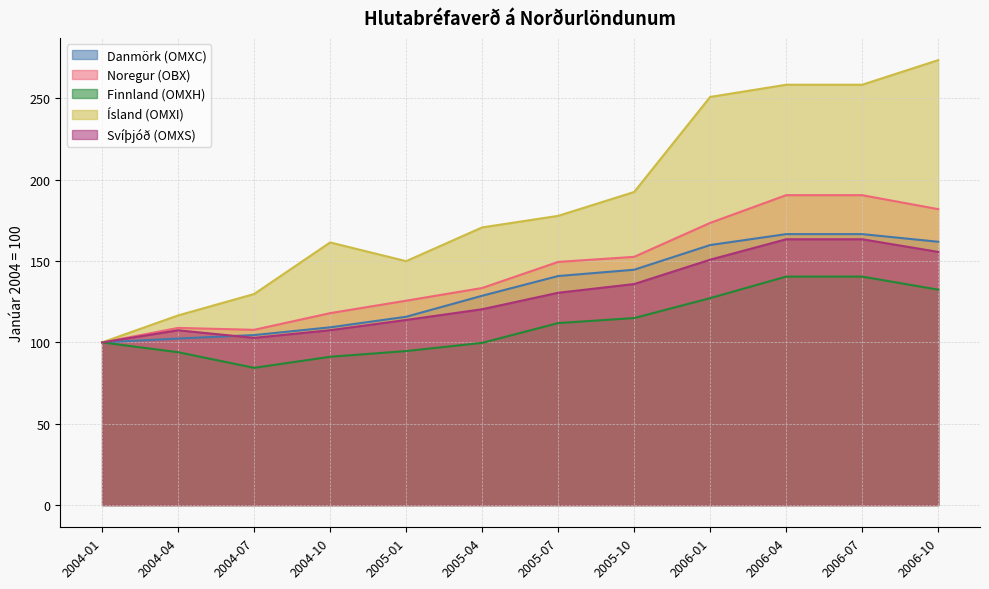

What is the value of the Ísland (OMXI) point at the 2nd from the left?

116.6